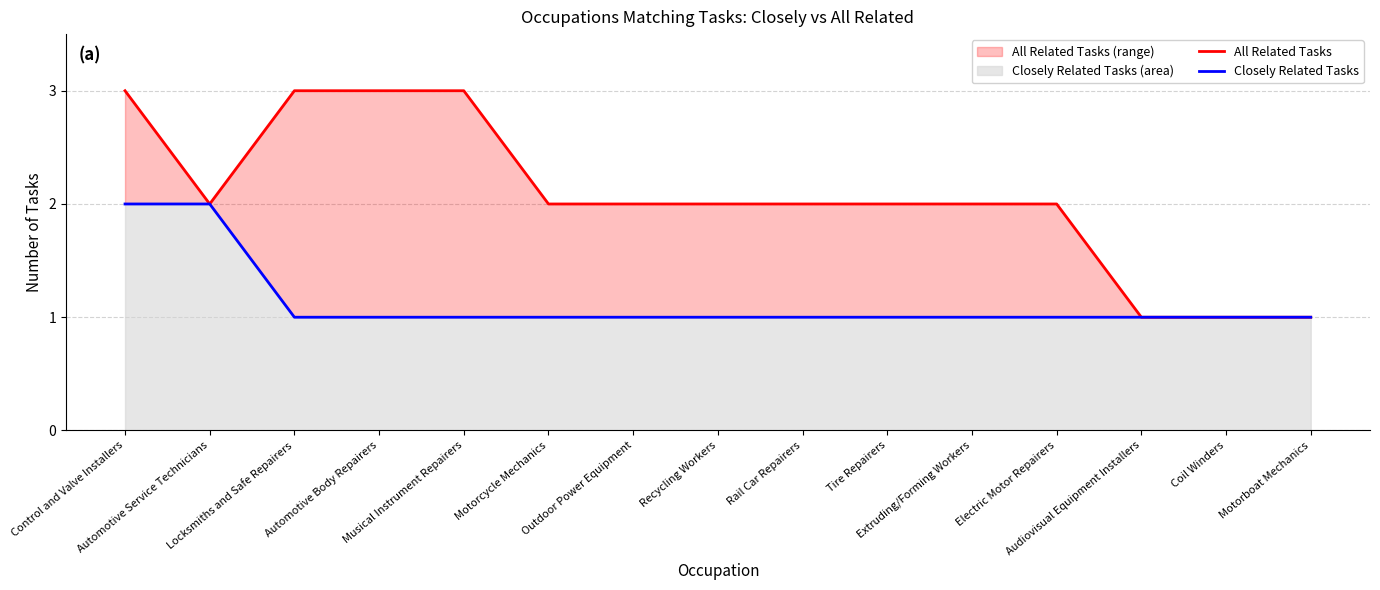

How many values in the All Related Tasks series are below 2?

3